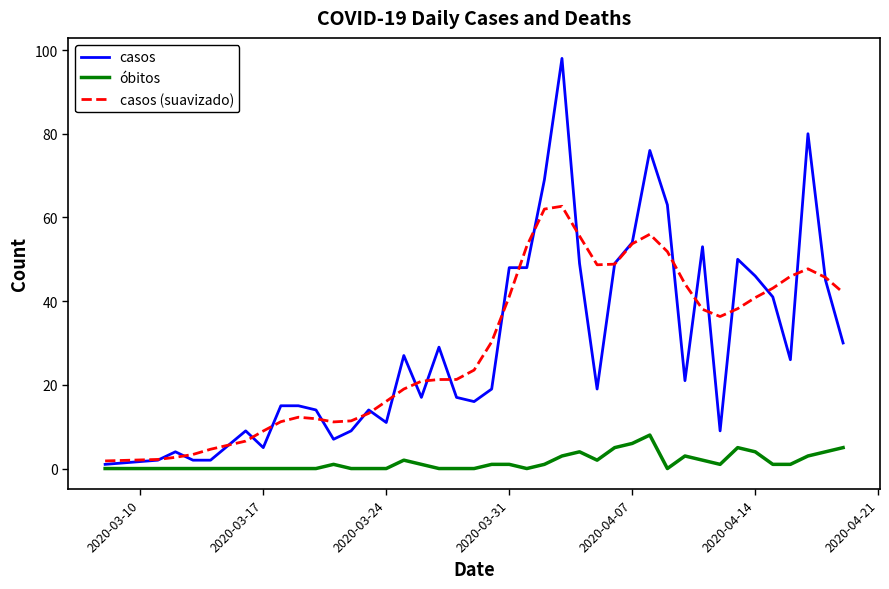

What is the maximum value for casos?

98.0